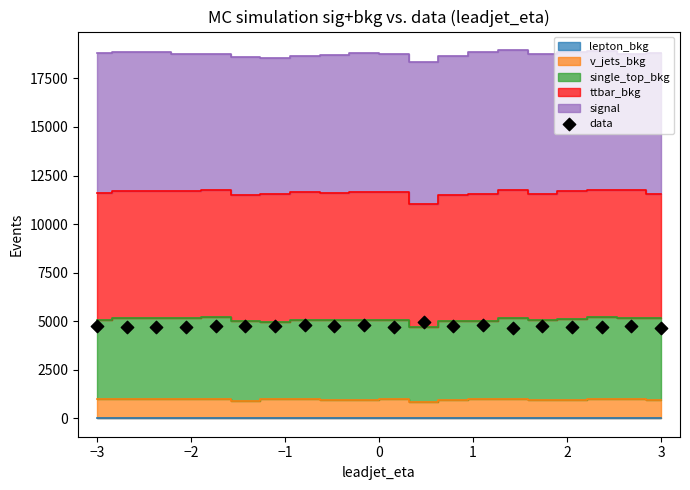

What is the range of Y values (max minus min)?

289